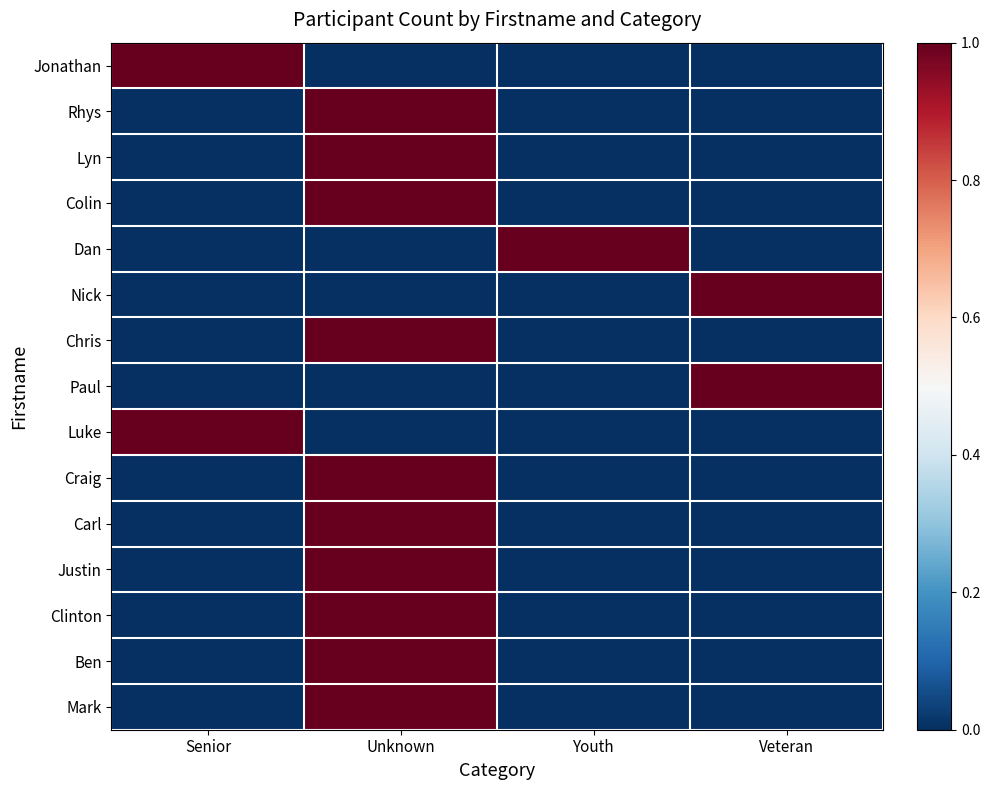

At how many categories does at least one series exceed 0?

4